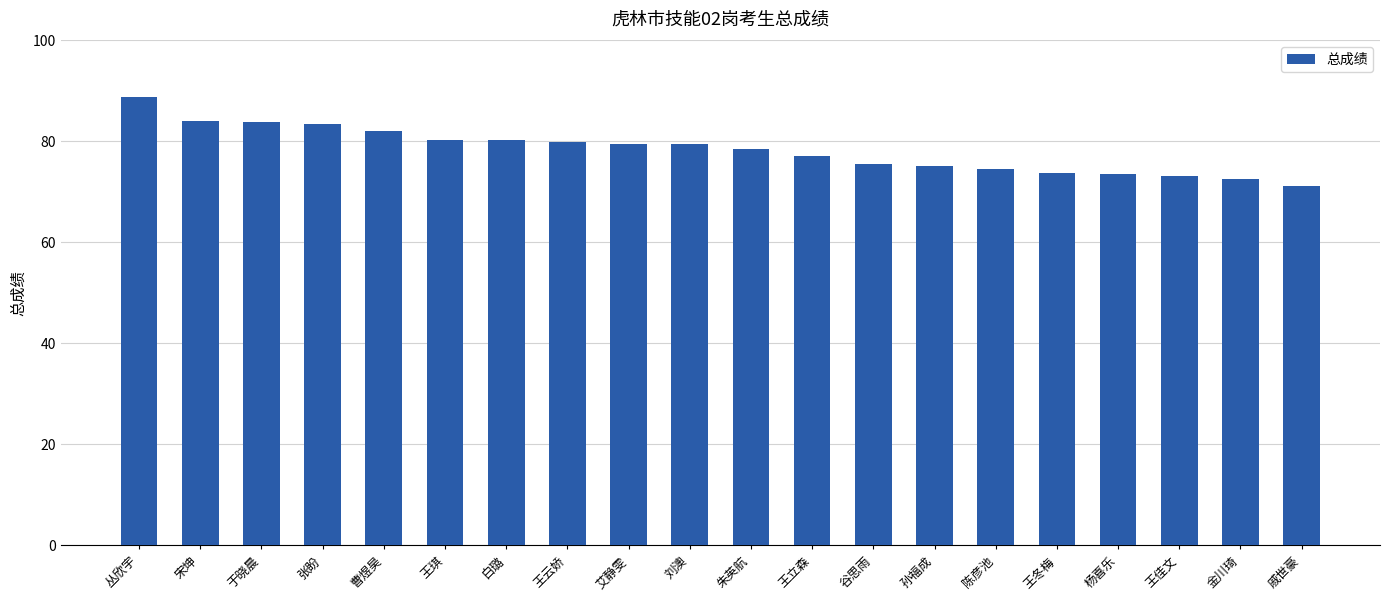

What is the greatest value displayed?

88.8